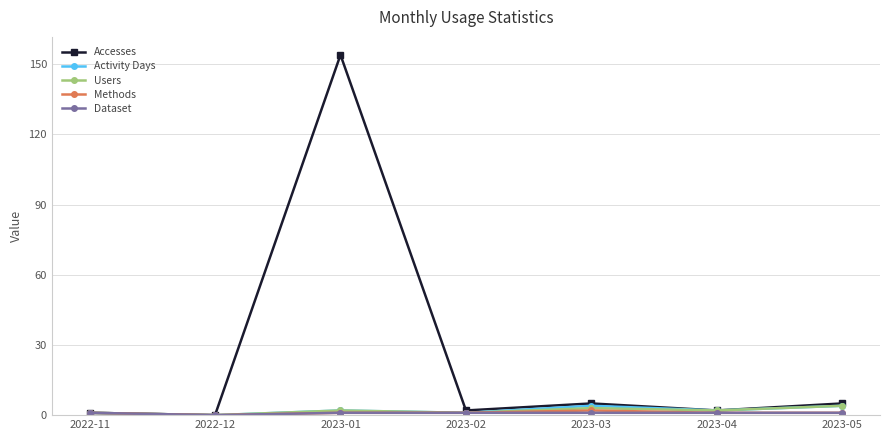

What is the label of the 2nd point from the right?

2023-04